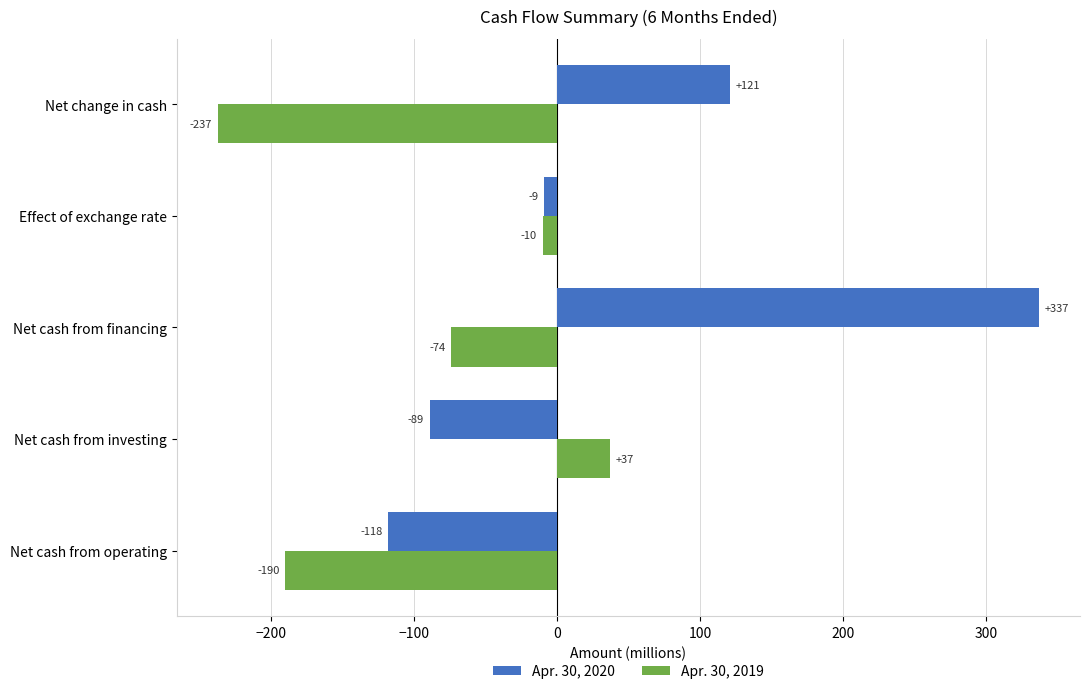

What is the difference between the maximum and minimum values in the Apr. 30, 2019 series?

274